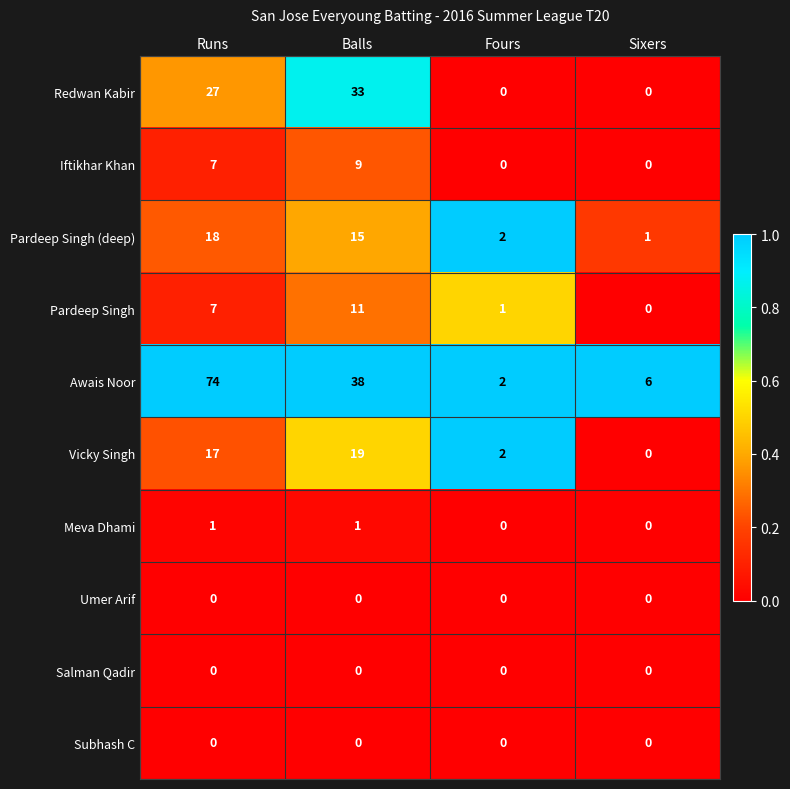

How many series are shown in this chart?

10